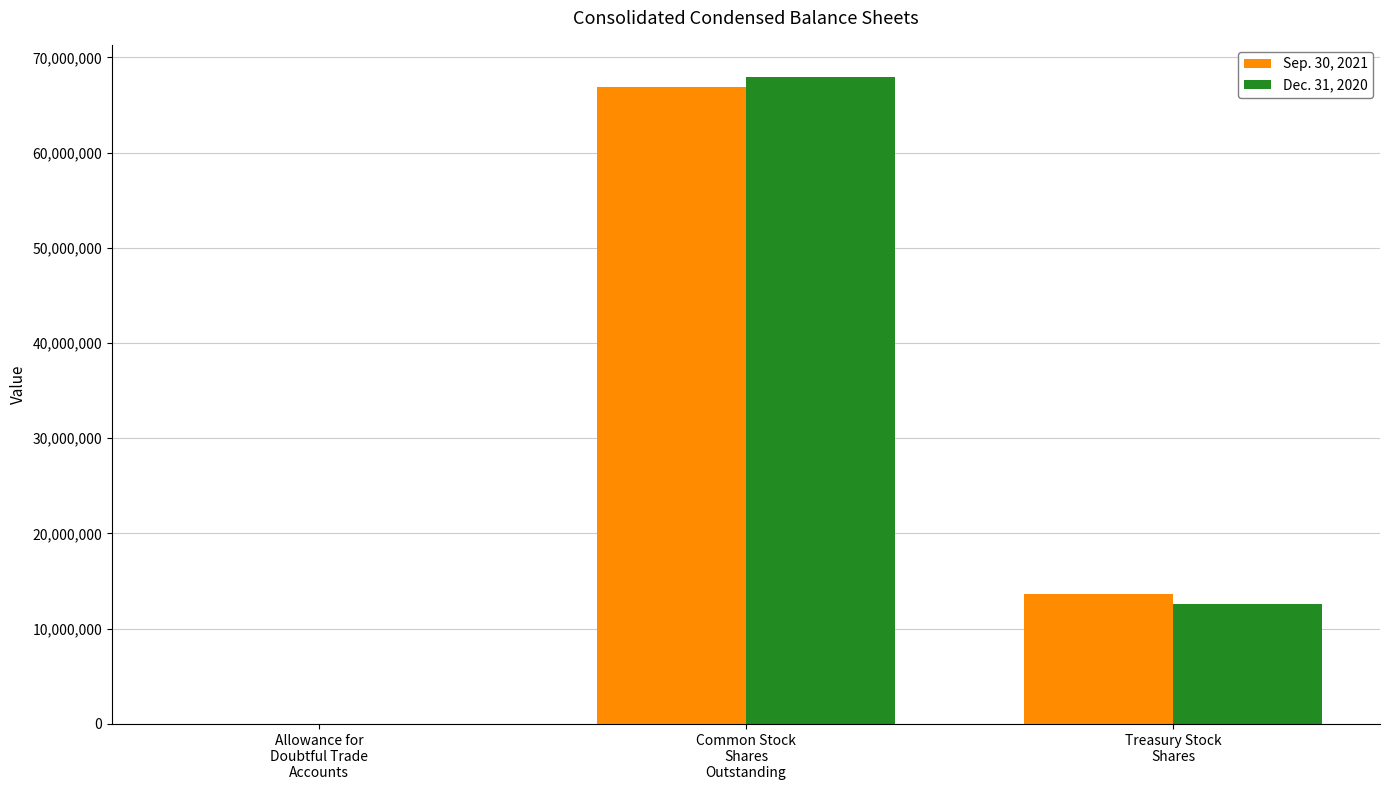

What are all the series names shown in the legend?

Sep. 30, 2021, Dec. 31, 2020